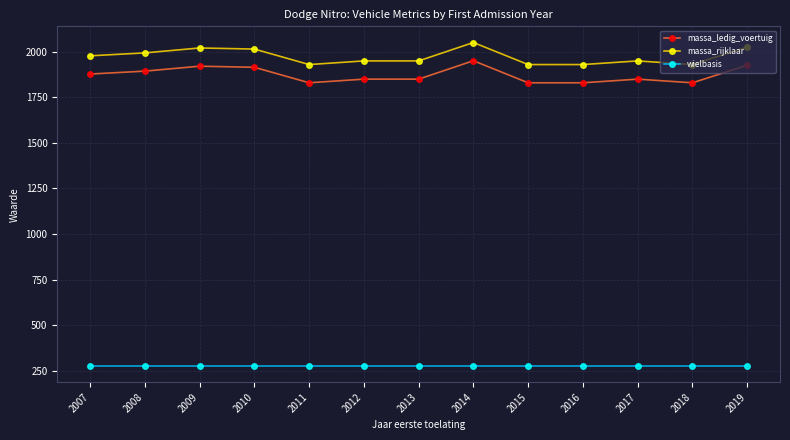

What is the smallest value displayed?

276